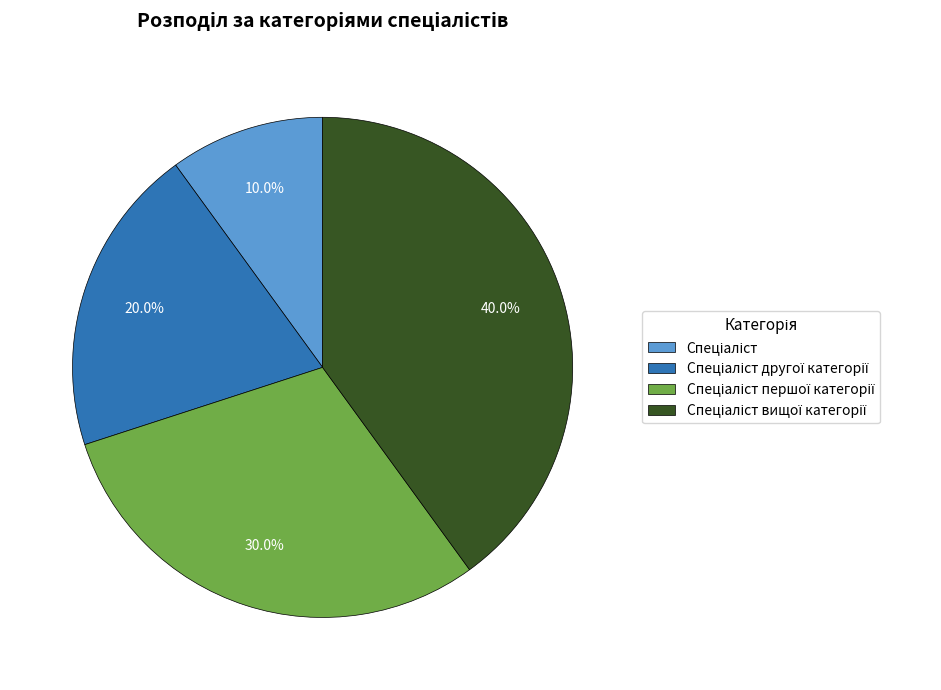

Is there a majority slice in this chart?

No